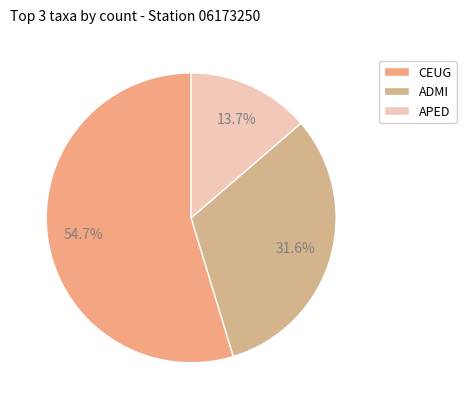

Approximately how many times larger is the value at ADMI compared to APED?

2.3